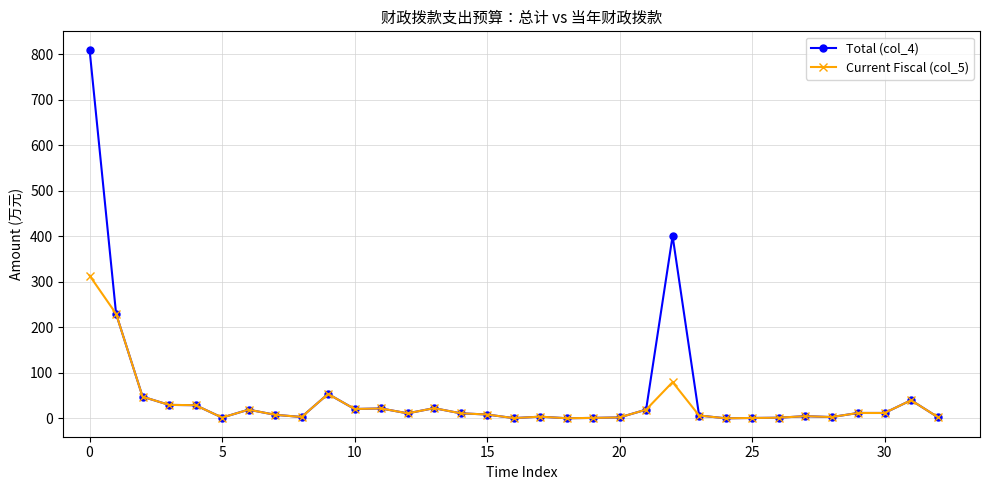

What is the maximum value shown in the chart?

809.7